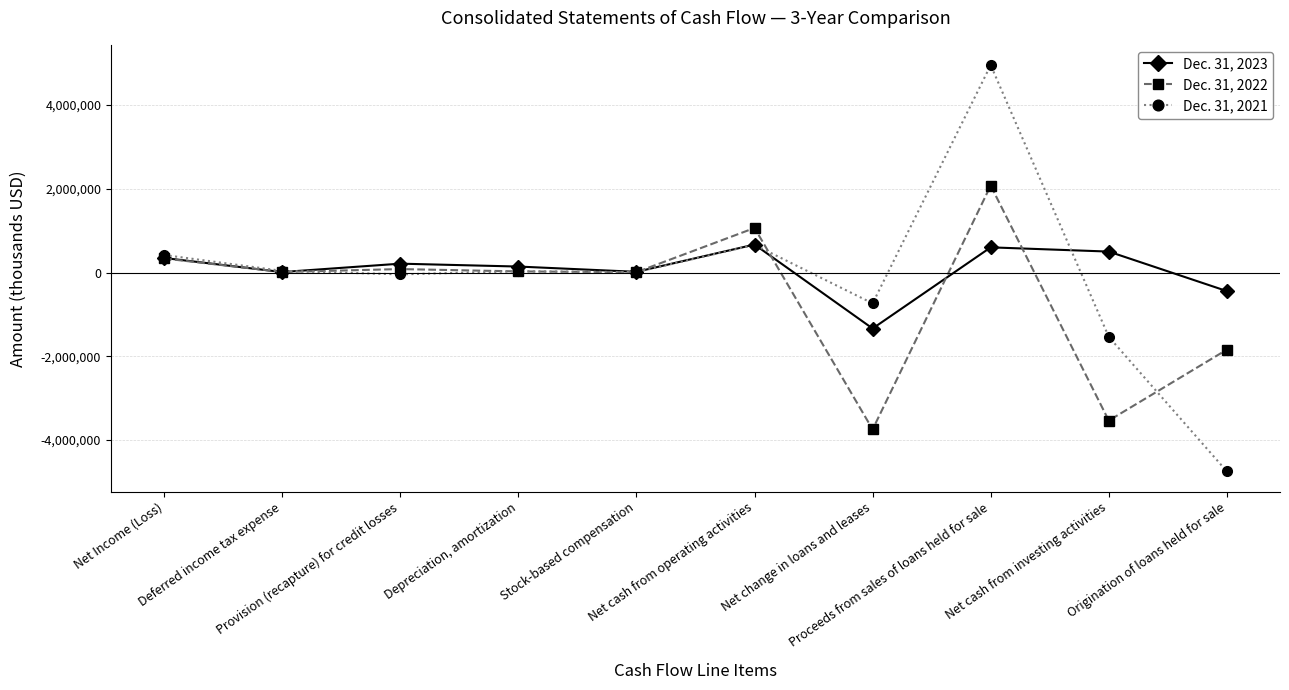

Count the number of data series in this chart.

3